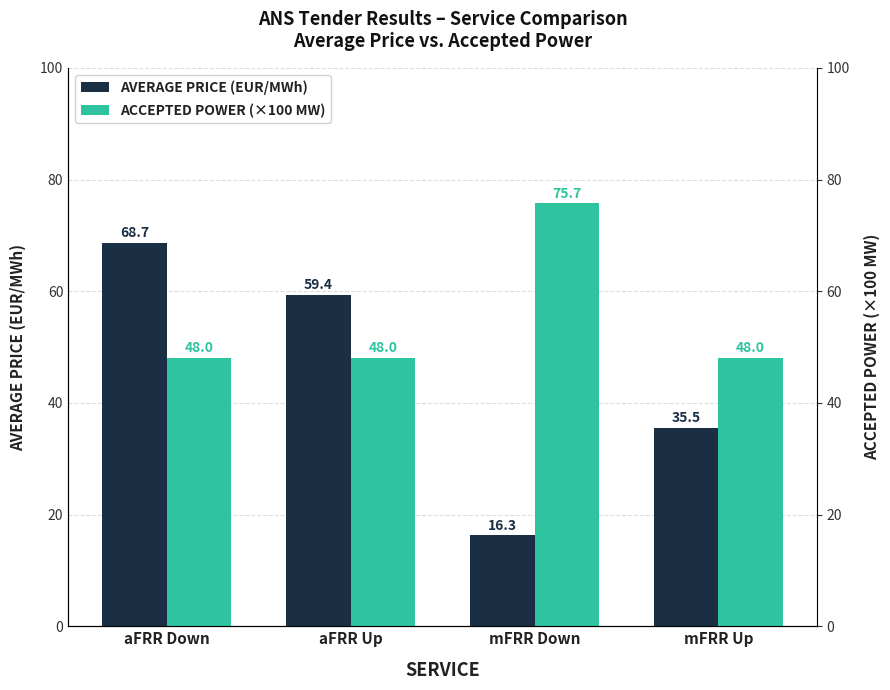

Are the bars grouped side by side (vs. stacked)?

Yes